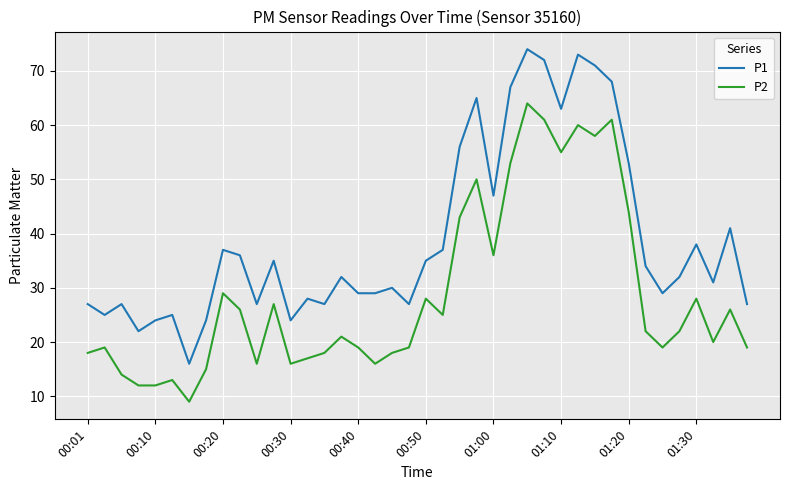

What is the sum of all P2 values?

1148